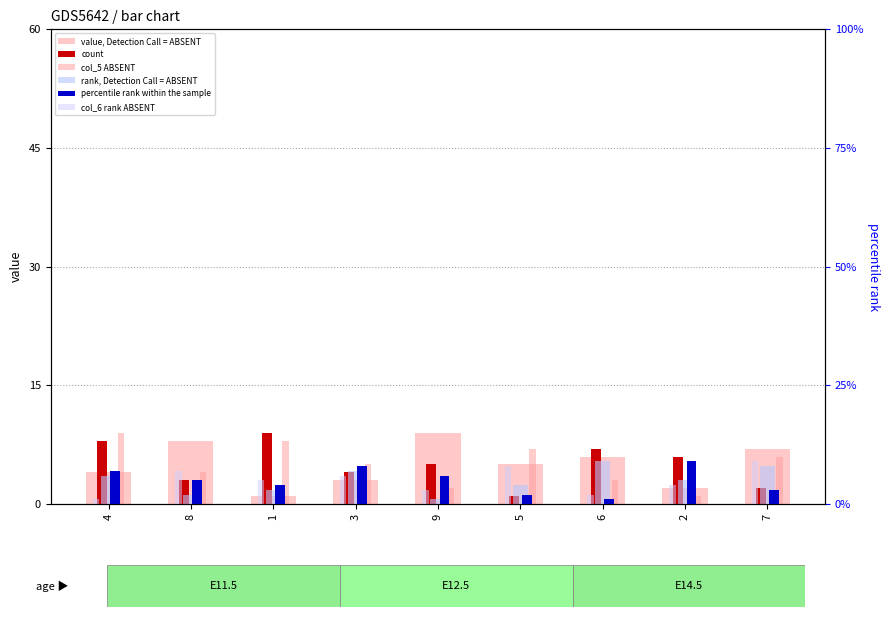

Read the percentile rank within the sample value at 6.

1